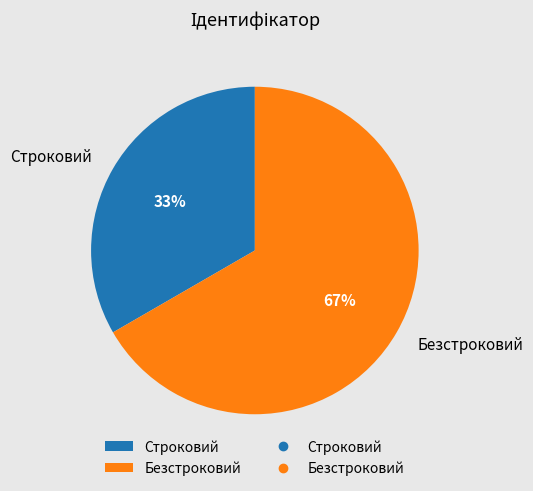

What is the largest slice in the pie chart?

Безстроковий